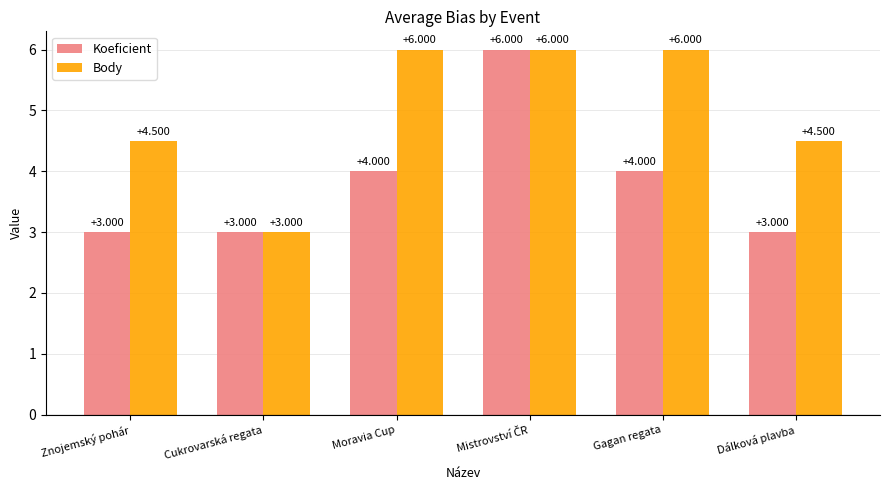

Rank the series by their average value, from highest to lowest.

Body, Koeficient